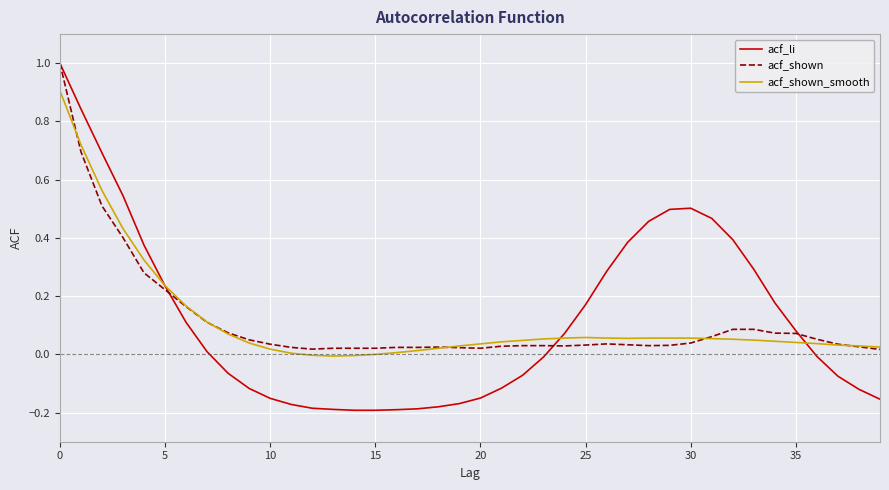

Which series ends up on top after the final intersection of acf_li and acf_shown_smooth?

acf_shown_smooth